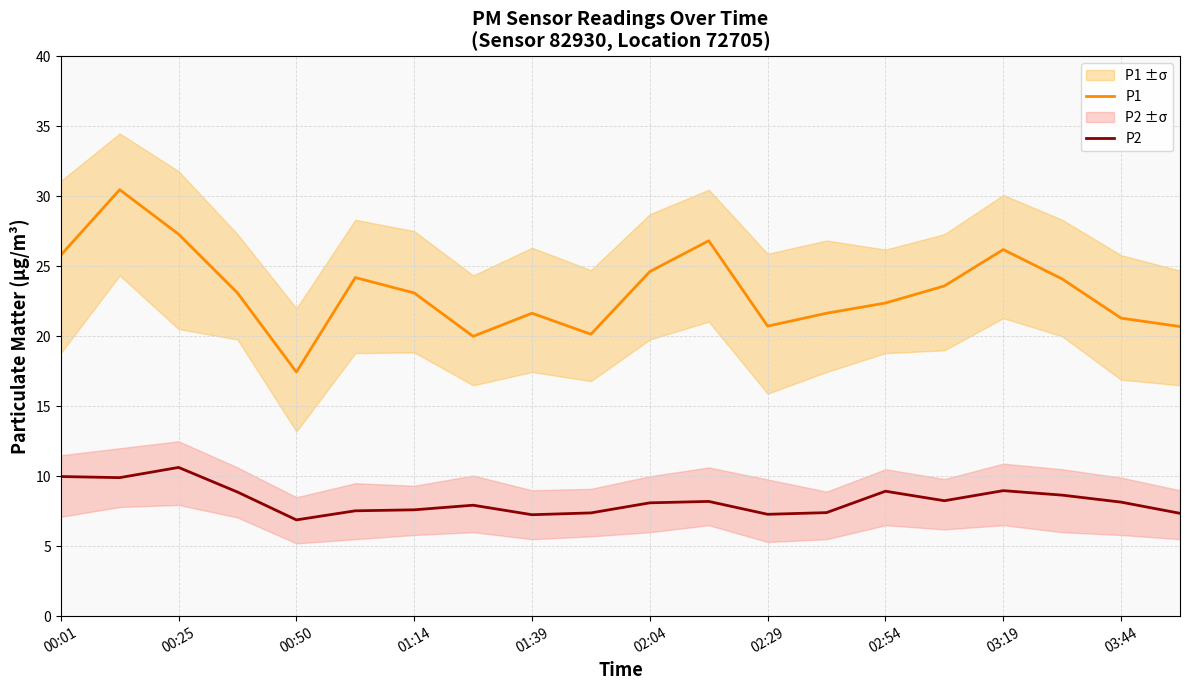

At how many categories does at least one series exceed 25?

5